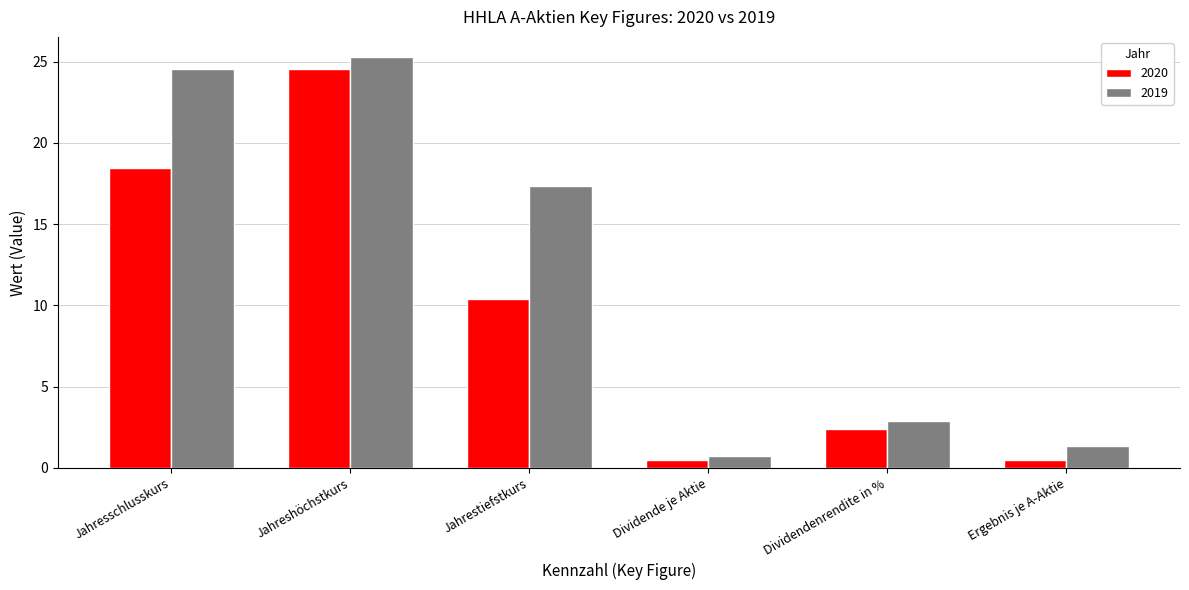

Rank the categories by 2019 value from lowest to highest.

Dividende je Aktie, Ergebnis je A-Aktie, Dividendenrendite in %, Jahrestiefstkurs, Jahresschlusskurs, Jahreshöchstkurs